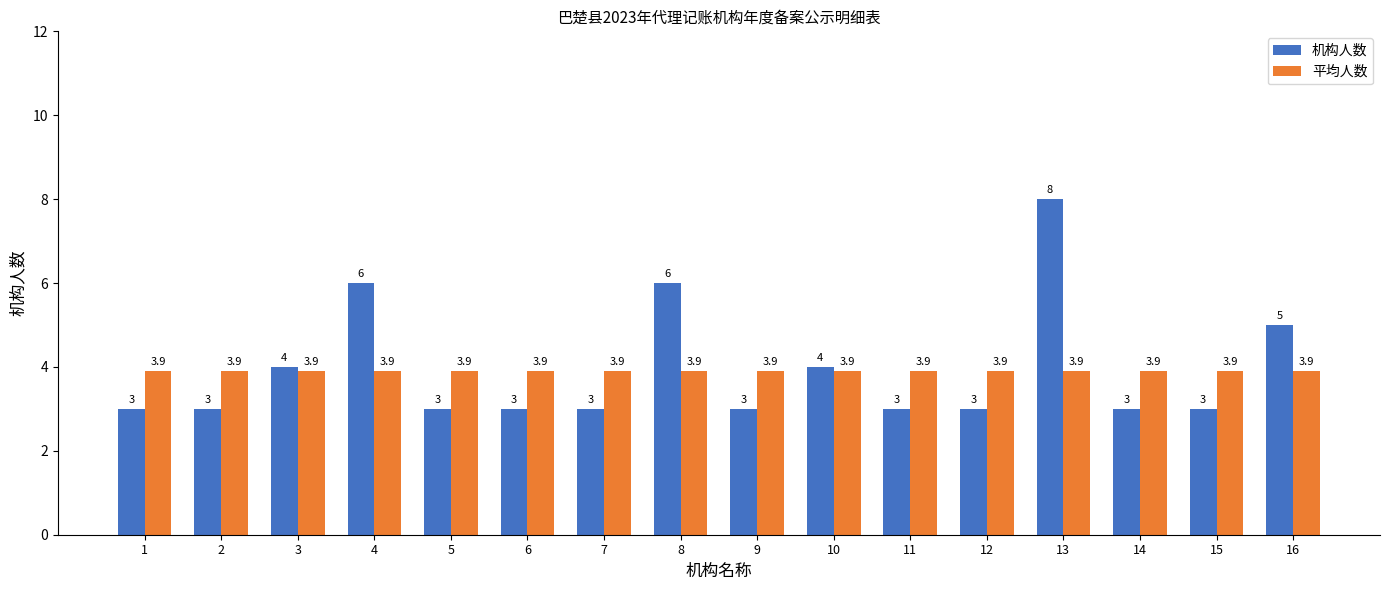

Rank the series by their average value, from lowest to highest.

平均人数, 机构人数